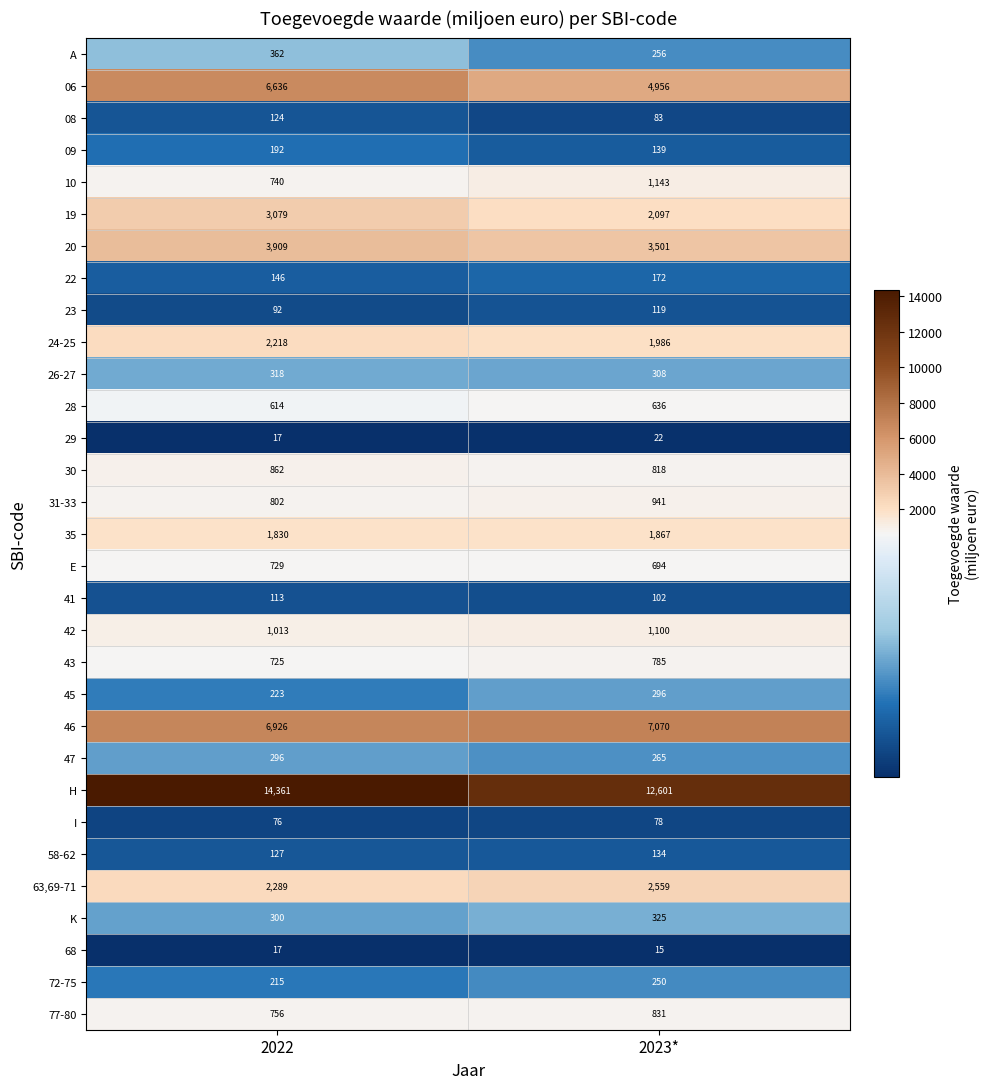

True or false: A has a value of 362 at 2022.

True